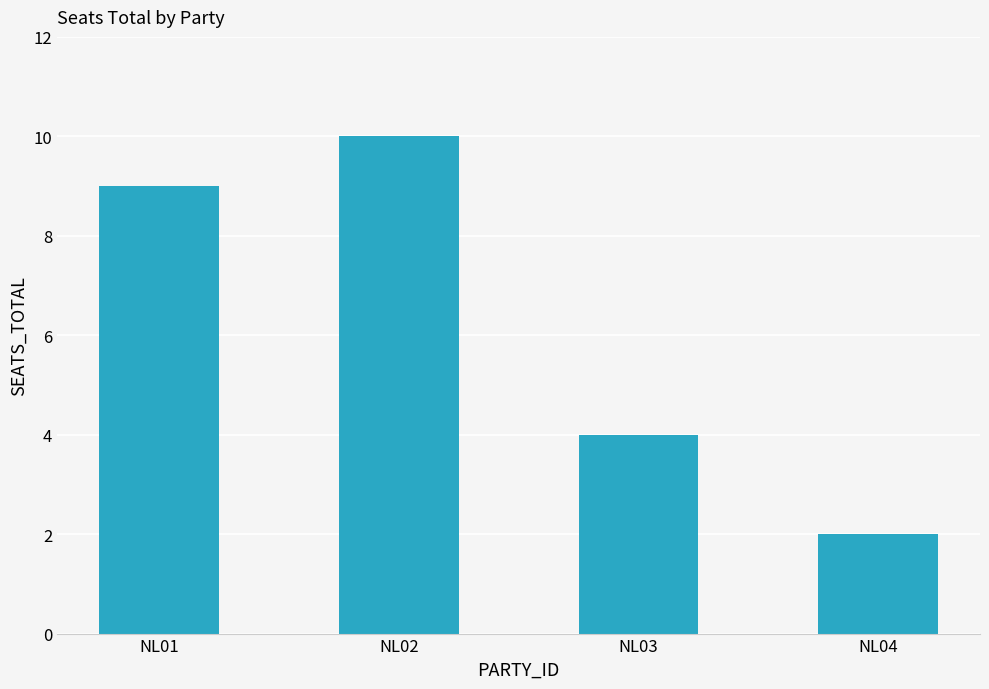

How many categories are shown in the chart?

4